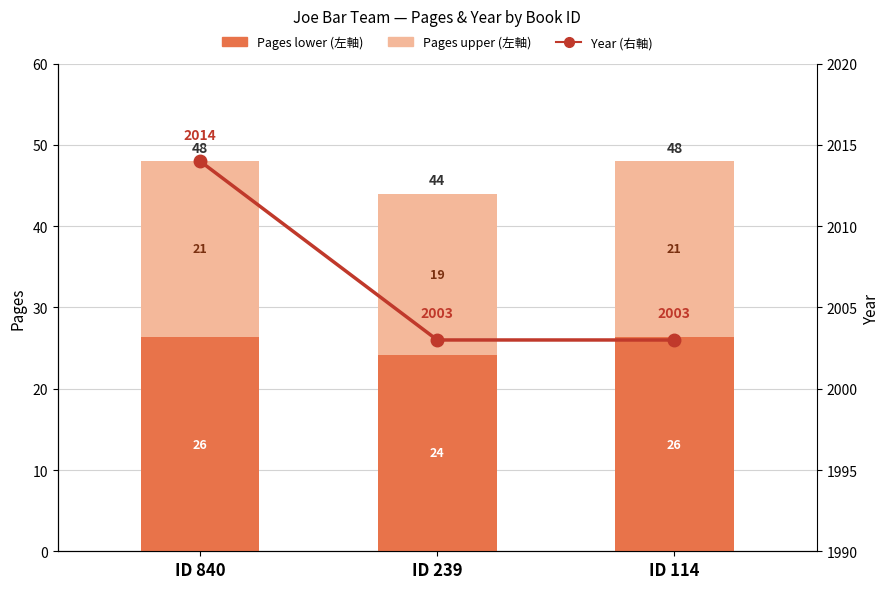

What is the difference between the maximum and minimum values in the Pages (upper) series?

1.8